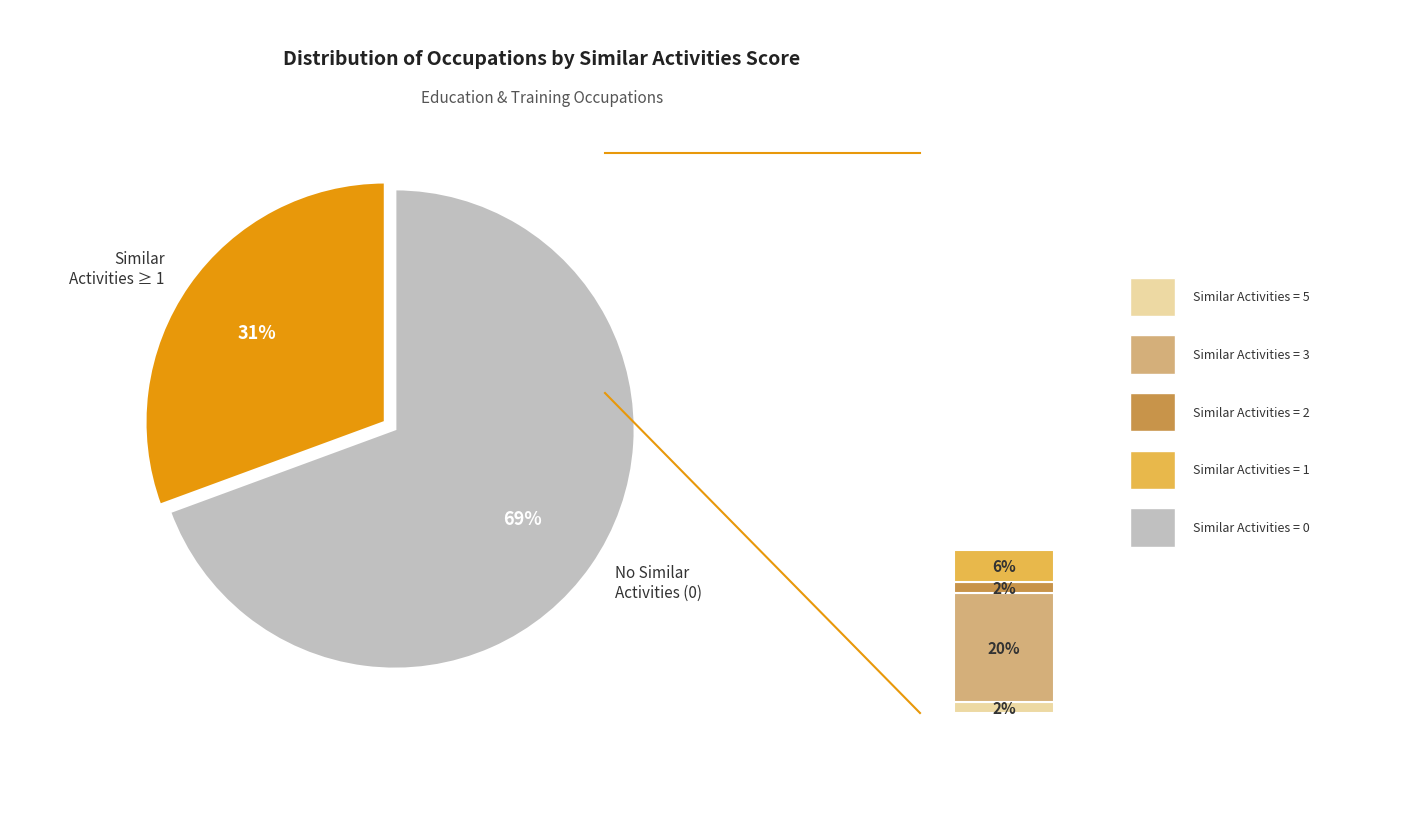

The 1 slice represents 12% of the pie. True or false?

False